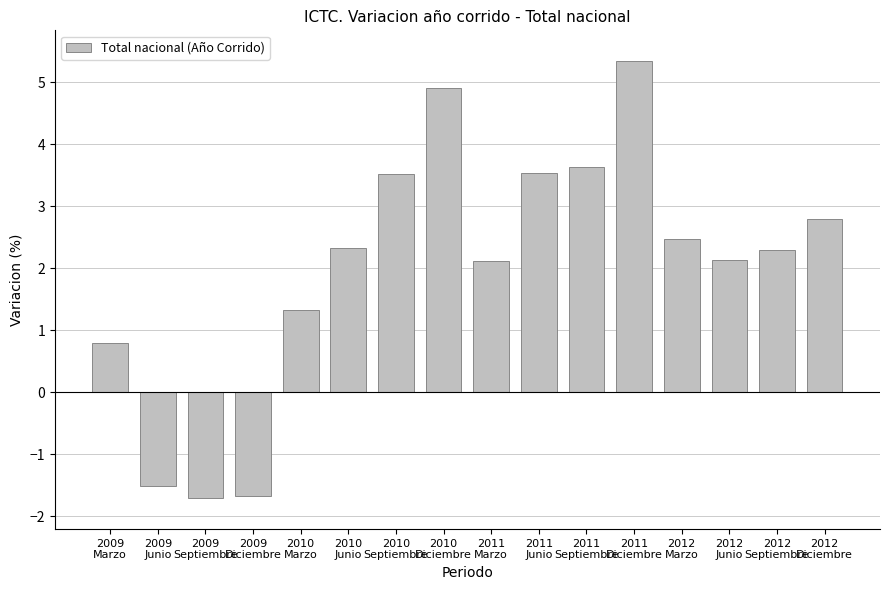

What is the smallest value displayed?

-1.7